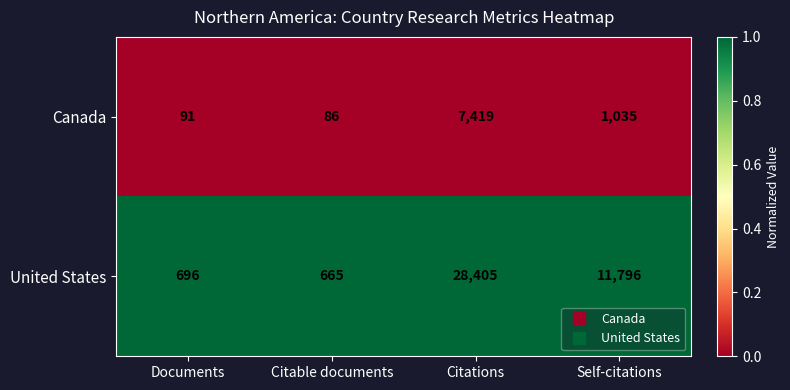

What value does the United States series have at Self-citations, to the nearest 10?

11800